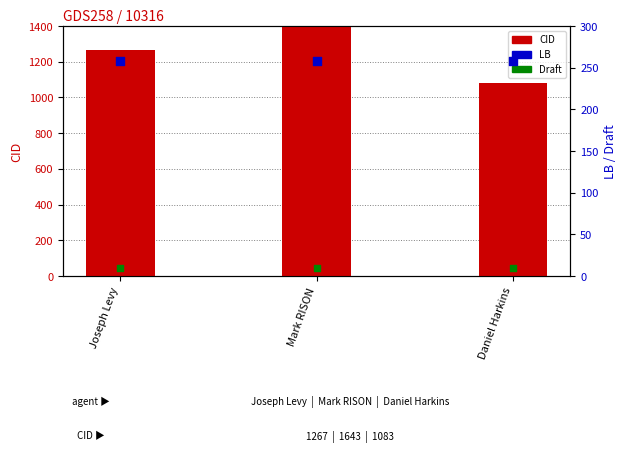

Is the value of LB at Daniel Harkins greater than the value of CID at Mark RISON?

No